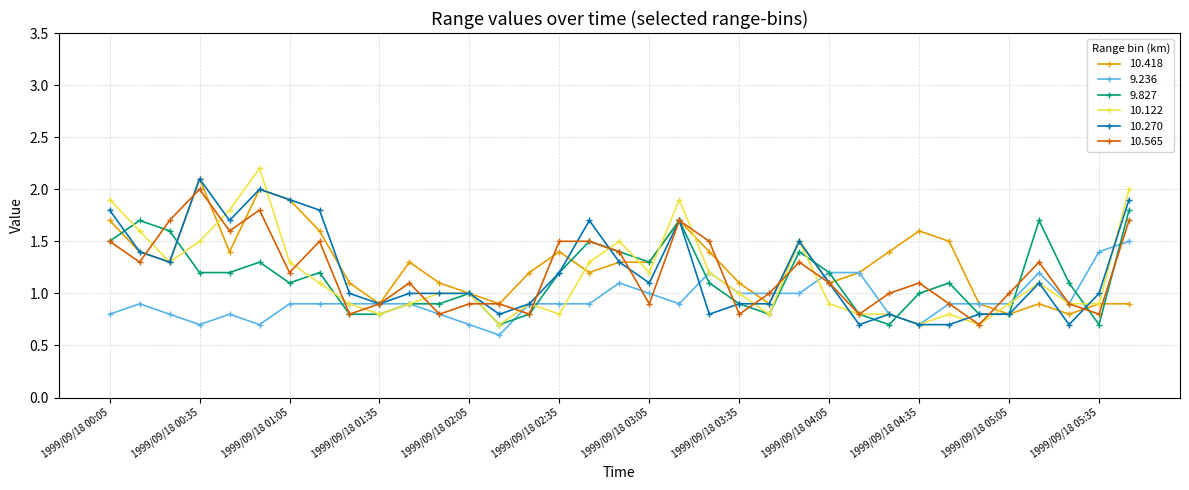

Reading right to left, transcribe all the data shown in this chart.

10.418: 0.9	0.9	0.8	0.9	0.8	0.9	1.5	1.6	1.4	1.2	1.1	1.5	0.9	1.1	1.4	1.7	1.3	1.3	1.2	1.4	1.2	0.9	1.0	1.1	1.3	0.9	1.1	1.6	1.9	2.0	1.4	2.1	1.3	1.4	1.7
9.236: 1.5	1.4	0.9	1.2	0.9	0.9	0.9	0.7	0.8	1.2	1.2	1.0	1.0	1.0	1.2	0.9	1.0	1.1	0.9	0.9	0.9	0.6	0.7	0.8	0.9	0.9	0.9	0.9	0.9	0.7	0.8	0.7	0.8	0.9	0.8
9.827: 1.8	0.7	1.1	1.7	0.8	0.8	1.1	1.0	0.7	0.8	1.2	1.4	0.8	0.9	1.1	1.7	1.3	1.4	1.5	1.2	0.8	0.7	1.0	0.9	0.9	0.8	0.8	1.2	1.1	1.3	1.2	1.2	1.6	1.7	1.5
10.122: 2.0	0.9	0.9	1.1	0.9	0.7	0.8	0.7	0.8	0.8	0.9	1.5	0.8	1.0	1.2	1.9	1.2	1.5	1.3	0.8	0.9	0.7	1.0	1.0	0.9	0.8	0.9	1.1	1.3	2.2	1.8	1.5	1.3	1.6	1.9
10.270: 1.9	1.0	0.7	1.1	0.8	0.8	0.7	0.7	0.8	0.7	1.1	1.5	0.9	0.9	0.8	1.7	1.1	1.3	1.7	1.2	0.9	0.8	1.0	1.0	1.0	0.9	1.0	1.8	1.9	2.0	1.7	2.1	1.3	1.4	1.8
10.565: 1.7	0.8	0.9	1.3	1.0	0.7	0.9	1.1	1.0	0.8	1.1	1.3	1.0	0.8	1.5	1.7	0.9	1.4	1.5	1.5	0.8	0.9	0.9	0.8	1.1	0.9	0.8	1.5	1.2	1.8	1.6	2.0	1.7	1.3	1.5